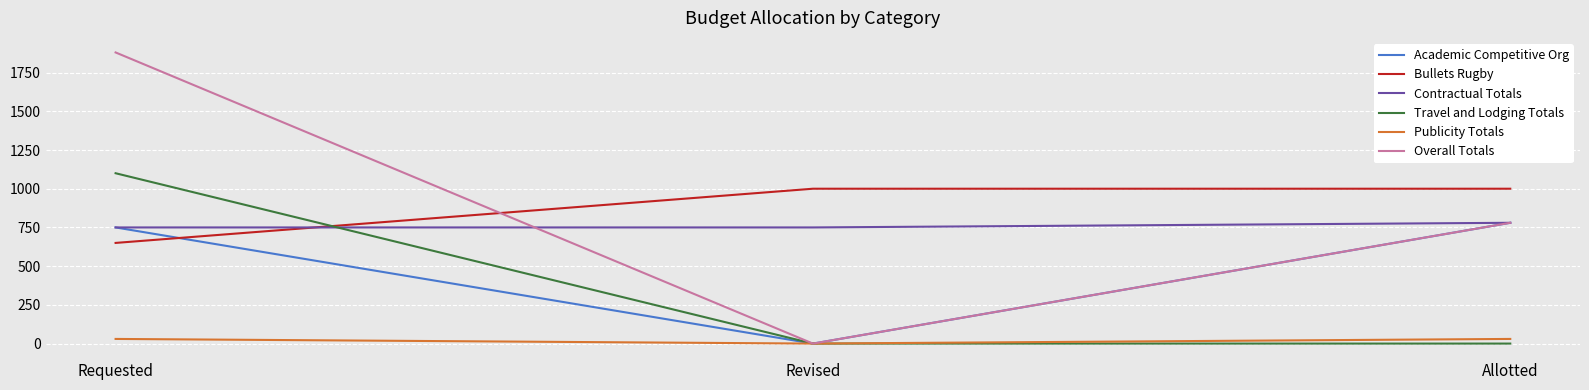

How many lines are shown in the chart?

6